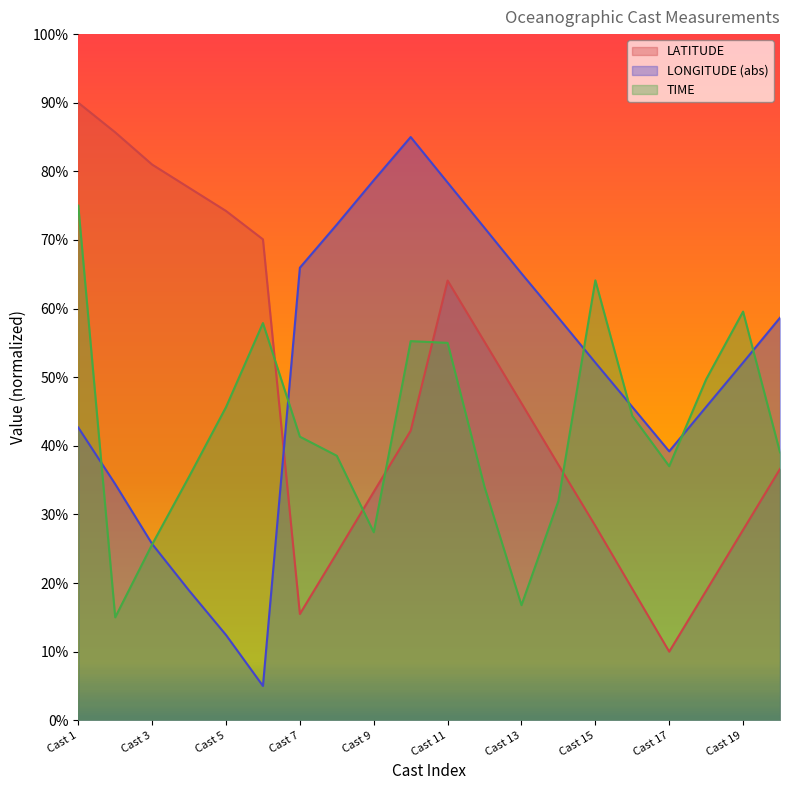

Which series has the largest total across all categories?

LONGITUDE (abs)